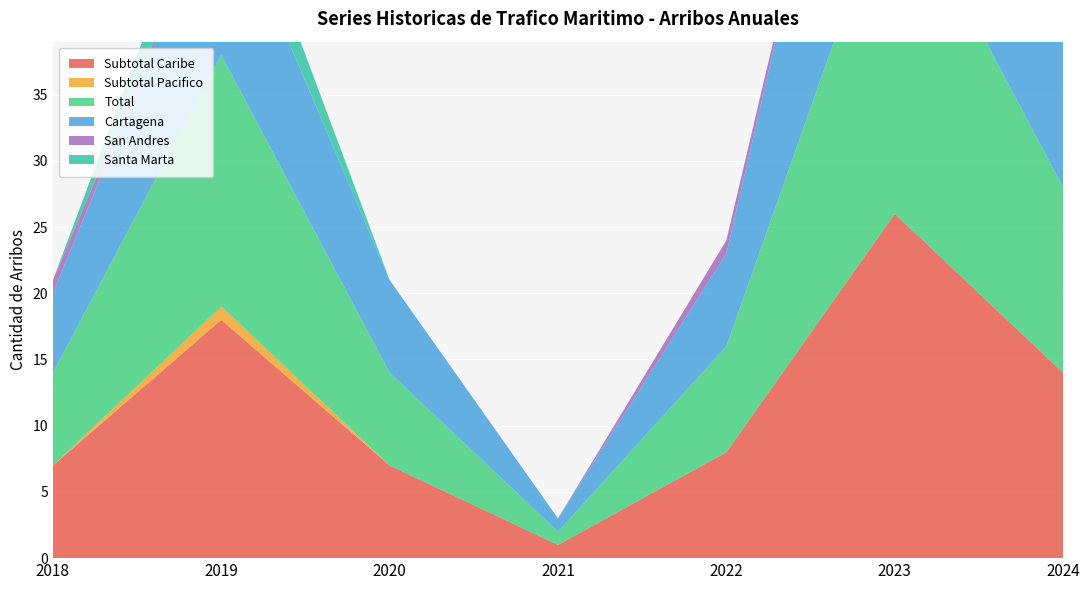

Reading left to right, list all the values displayed in this chart.

Subtotal Caribe: 7	18	7	1	8	26	14
Subtotal Pacifico: 0	1	0	0	0	0	0
Total: 7	19	7	1	8	26	14
Cartagena: 6	13	7	1	7	26	14
San Andres: 1	0	0	0	1	0	0
Santa Marta: 0	4	0	0	0	0	0